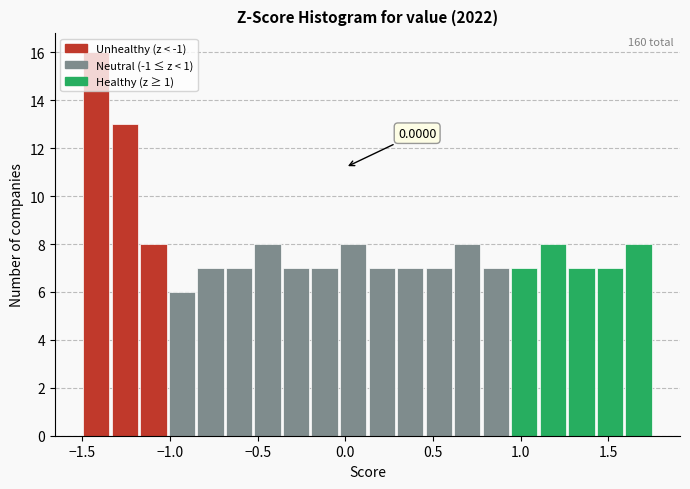

Around what value on the x-axis is the tallest bar? Give the approximate position of its centre, as read against the axis.

-1.40